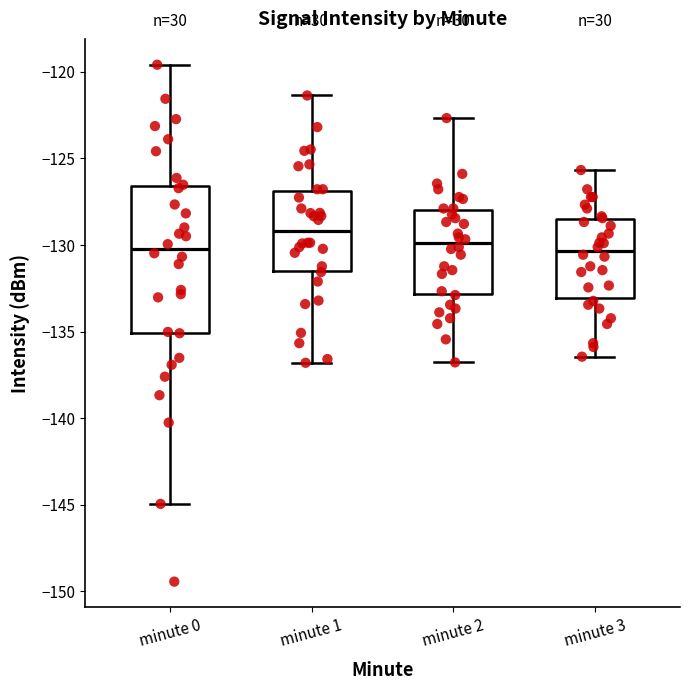

Reading left to right, transcribe this box plot: for each box, give where its median line is, the range the box spans, and where its two whiskers end, as read against the y-axis. The values are not printed on the chart, so give them approximately, as read against the axis.

minute 0: median -130.0, box -135.0 to -126.5, whiskers -145.0 to -119.5
minute 1: median -129.0, box -131.5 to -127.0, whiskers -137.0 to -121.5
minute 2: median -130.0, box -133.0 to -128.0, whiskers -137.0 to -122.5
minute 3: median -130.5, box -133.0 to -128.5, whiskers -136.5 to -125.5